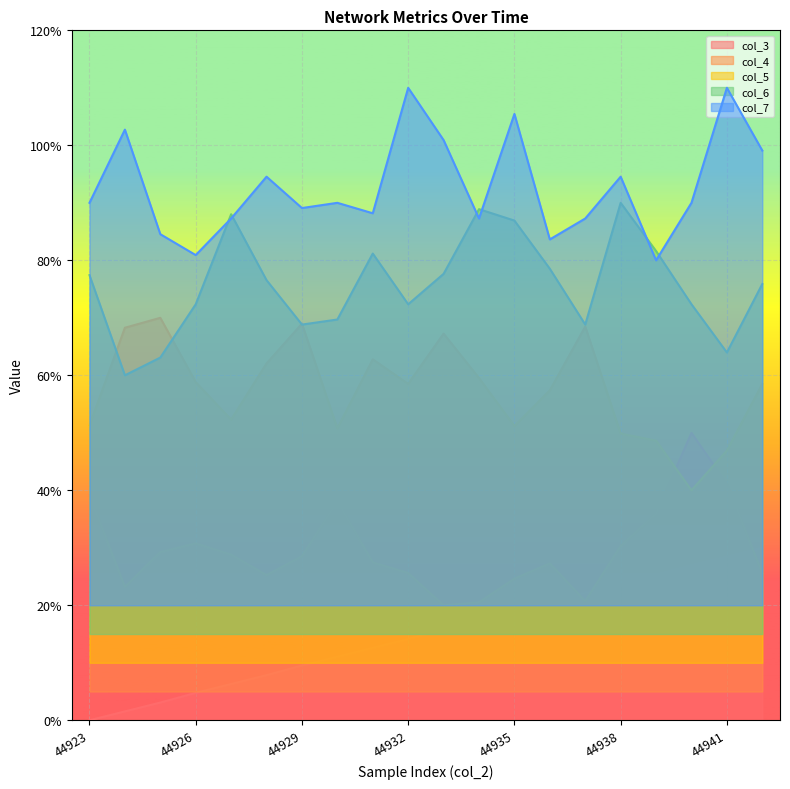

Does the chart display data point markers on the line(s)?

No